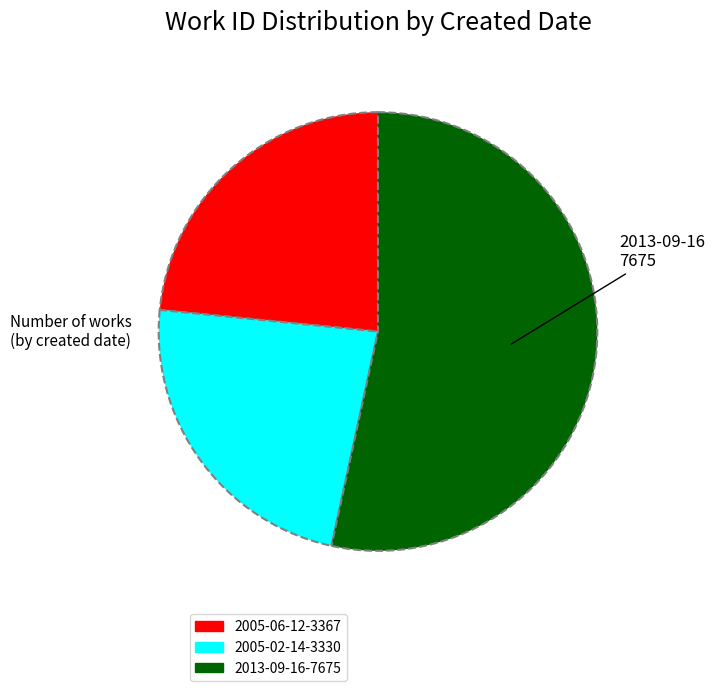

Is there a majority slice in this chart?

Yes